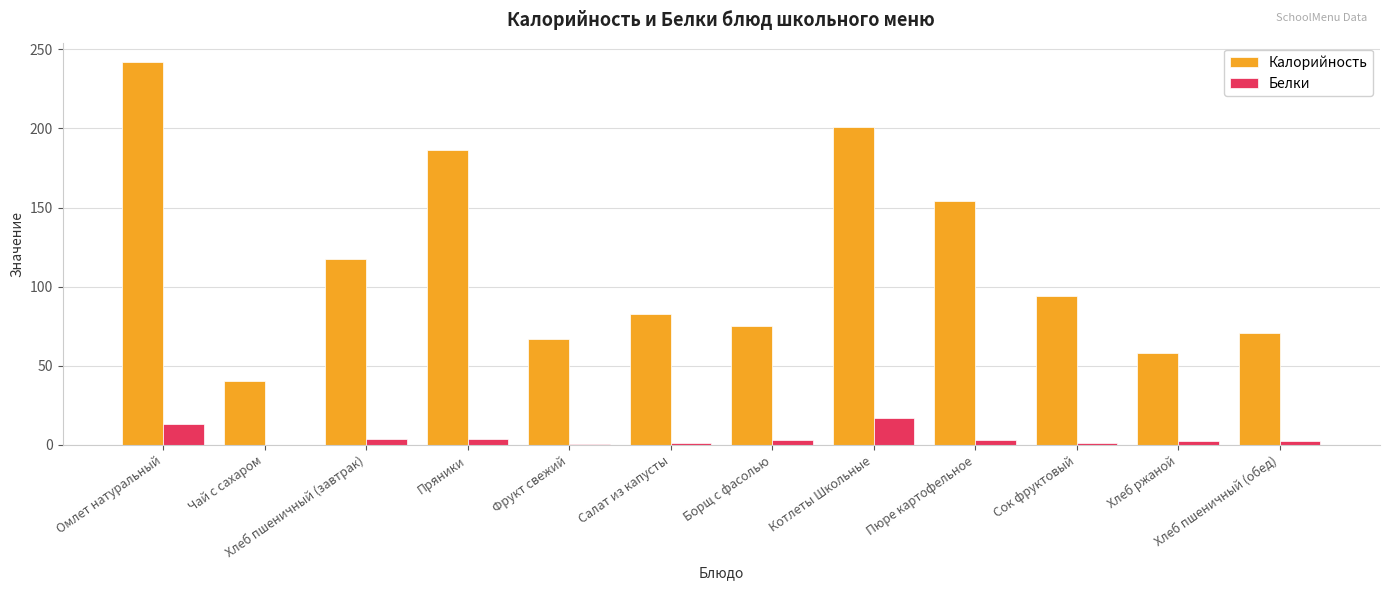

At which label is Калорийность closest to 141?

Пюре картофельное